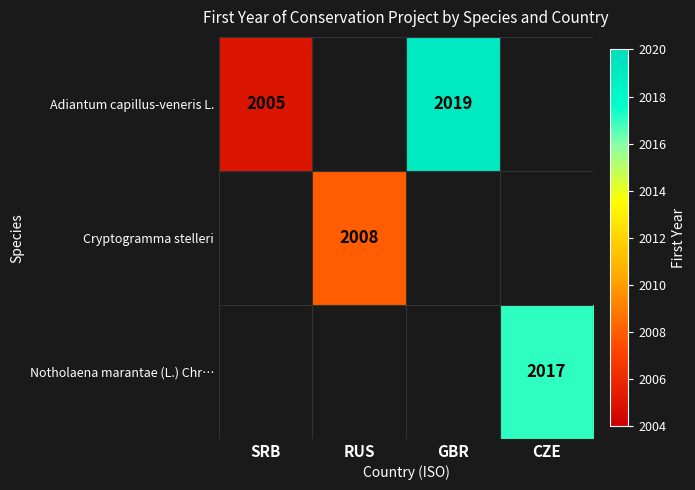

Is it true that Cryptogramma stelleri equals 3386 at RUS?

False